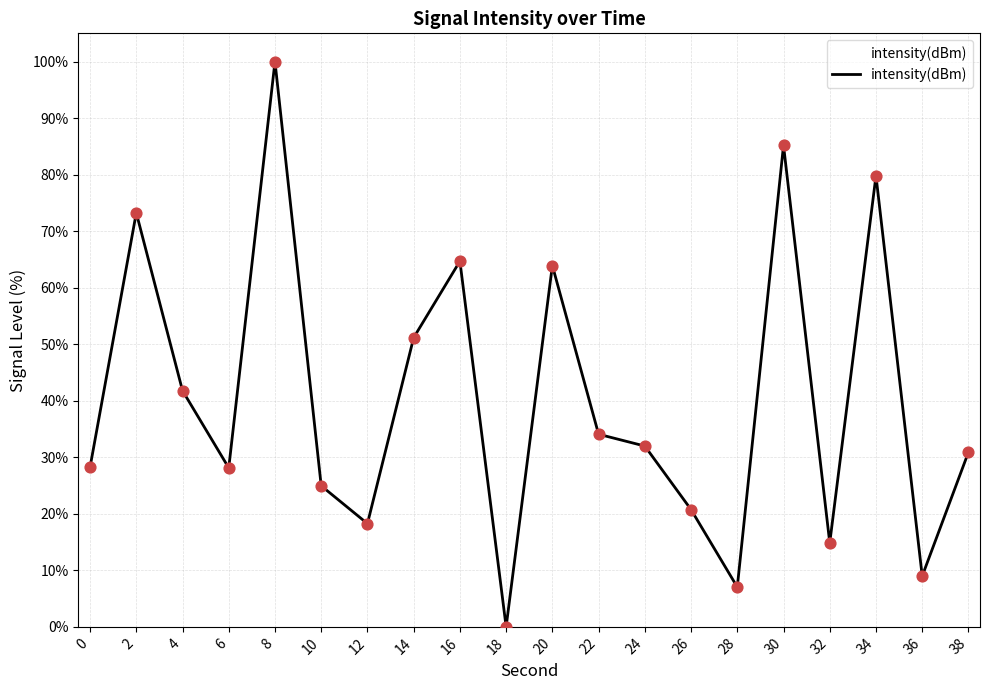

What is the ratio of the value at 6 to the value at 12?

1.5